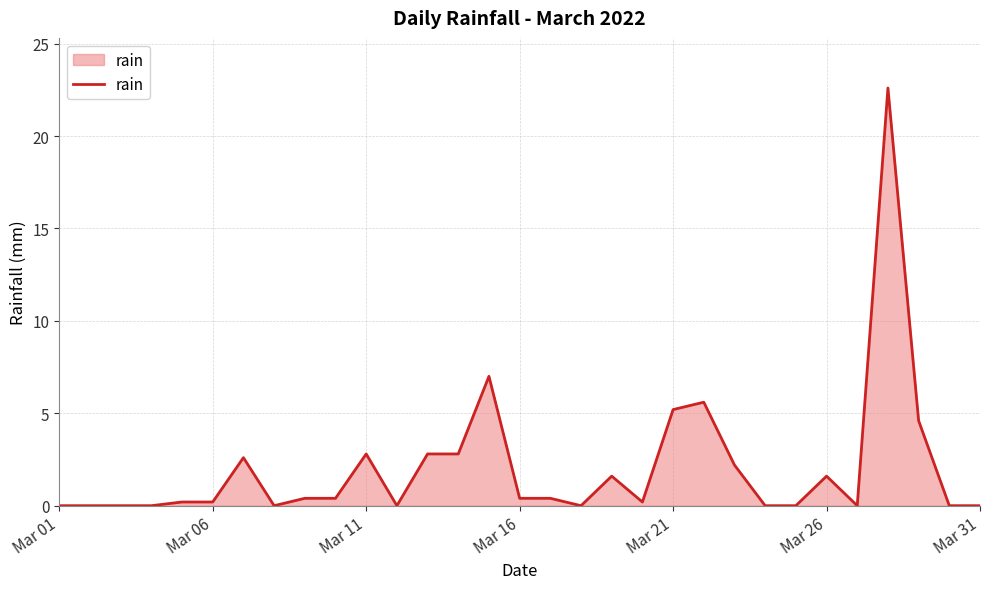

How many series are shown in this chart?

1